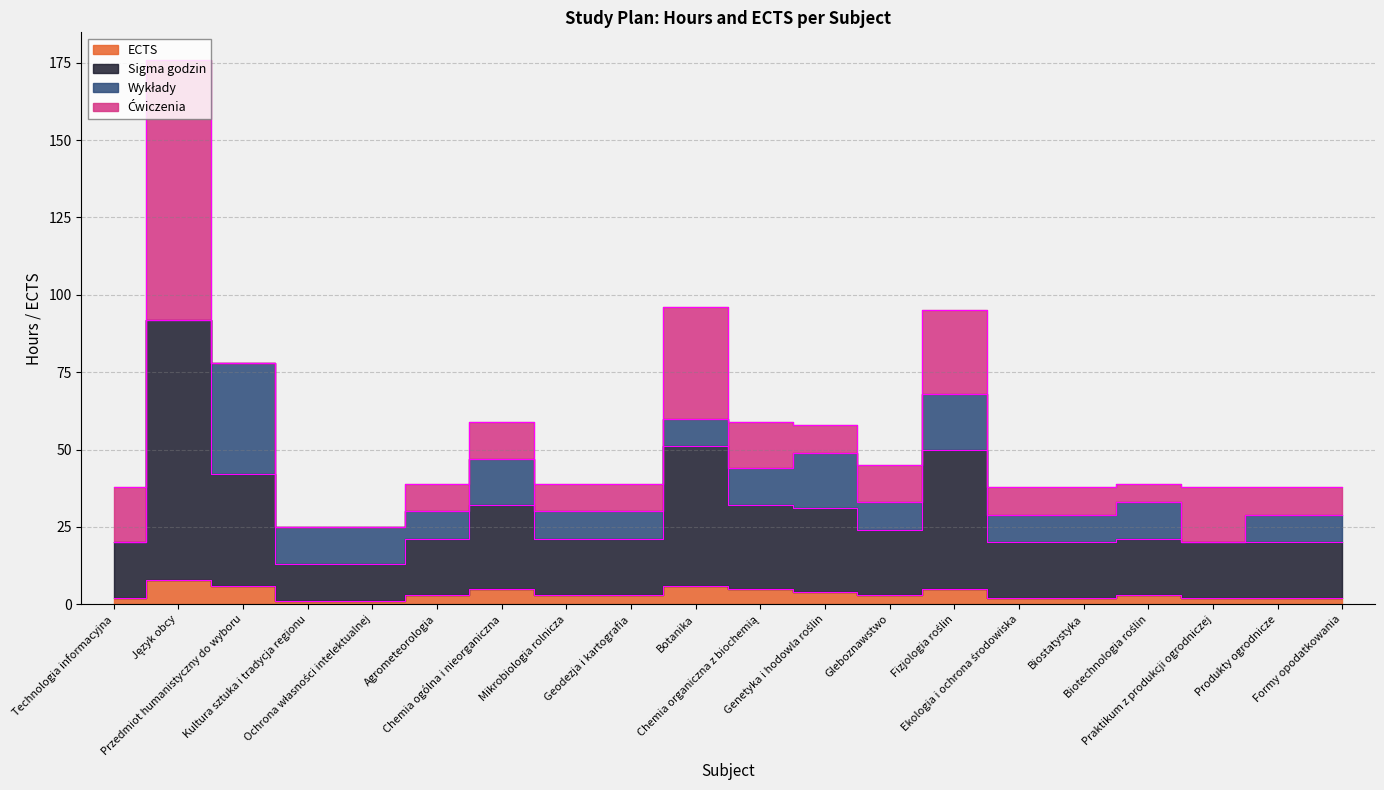

At which label is ECTS closest to 4?

Genetyka i hodowla roślin